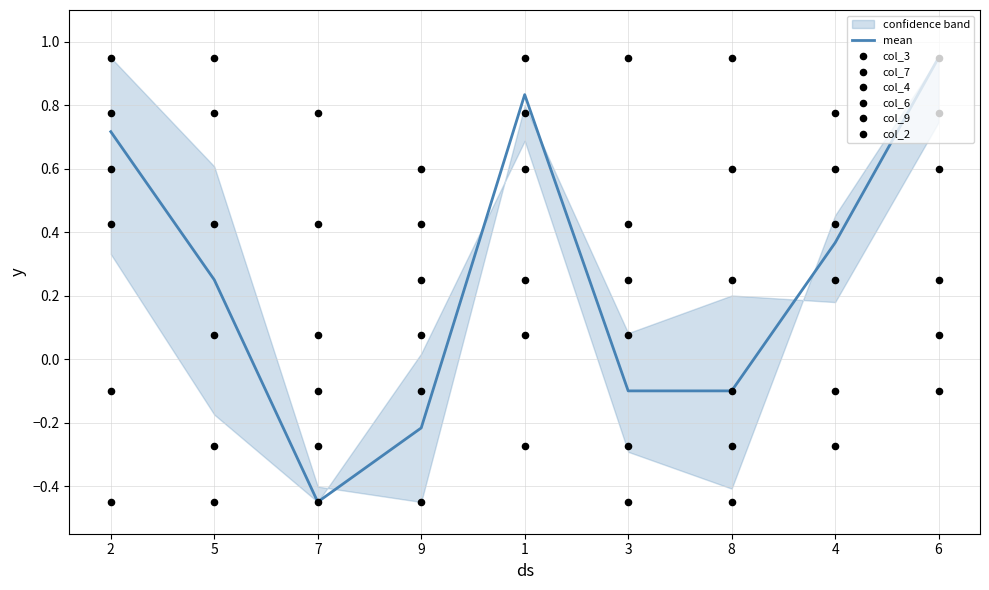

Is the value of col_6 at 5 greater than the value of col_4 at 7?

No